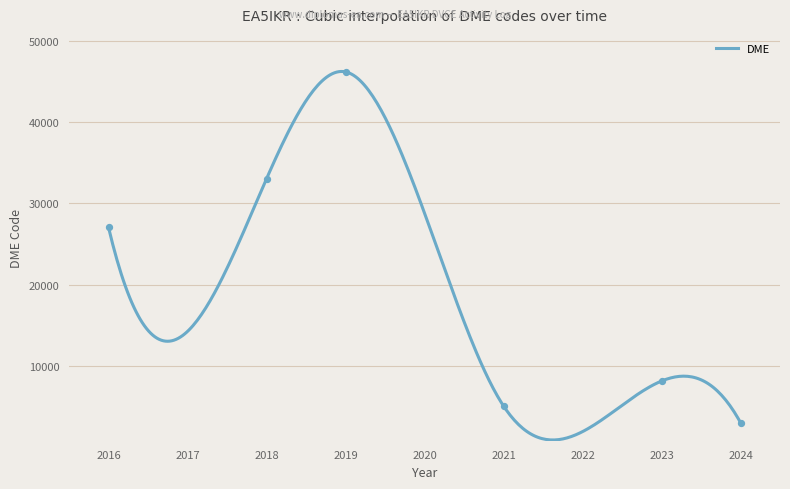

Between 06/04/2019 and 04/02/2018, which is larger?

06/04/2019